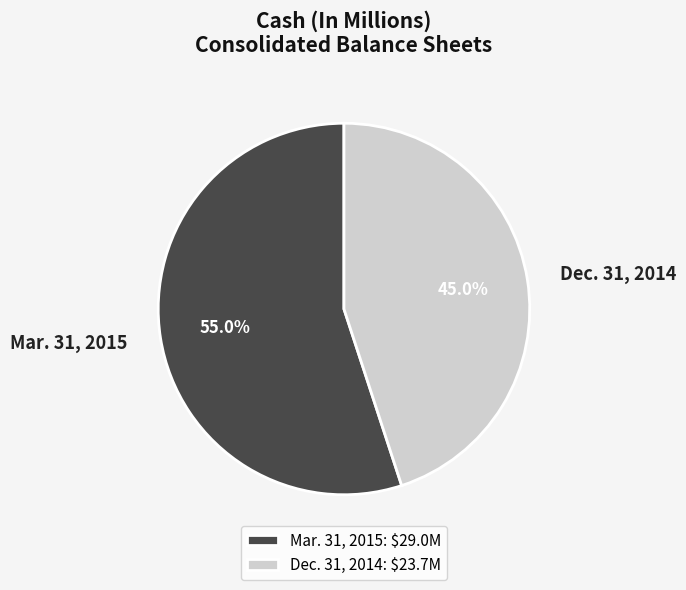

Is there any slice that represents more than half of the pie?

Yes